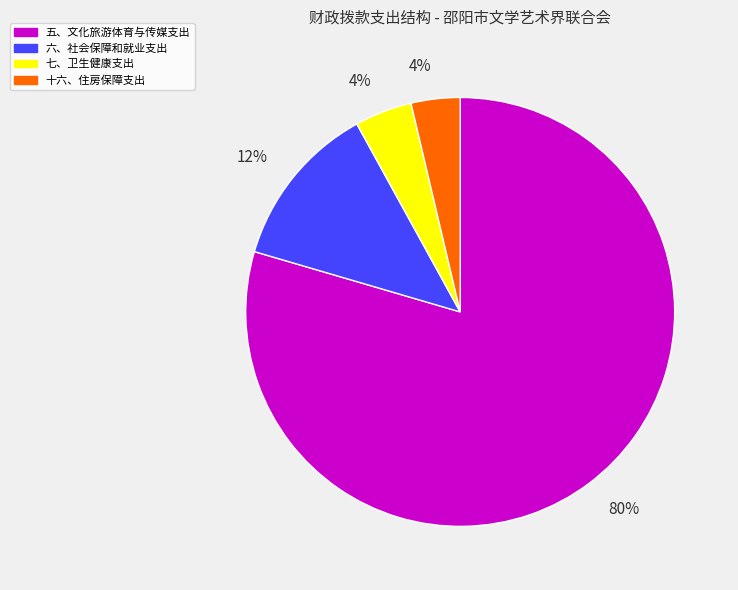

Which slice is the largest?

五、文化旅游体育与传媒支出